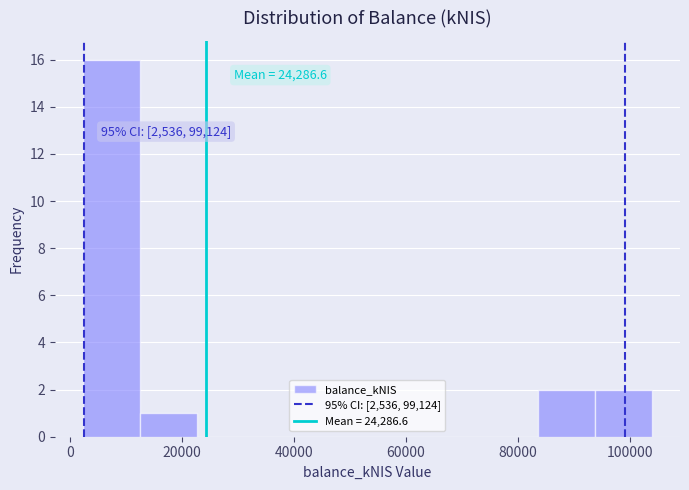

Which range on the x-axis has the tallest bar?

2000 to 12000